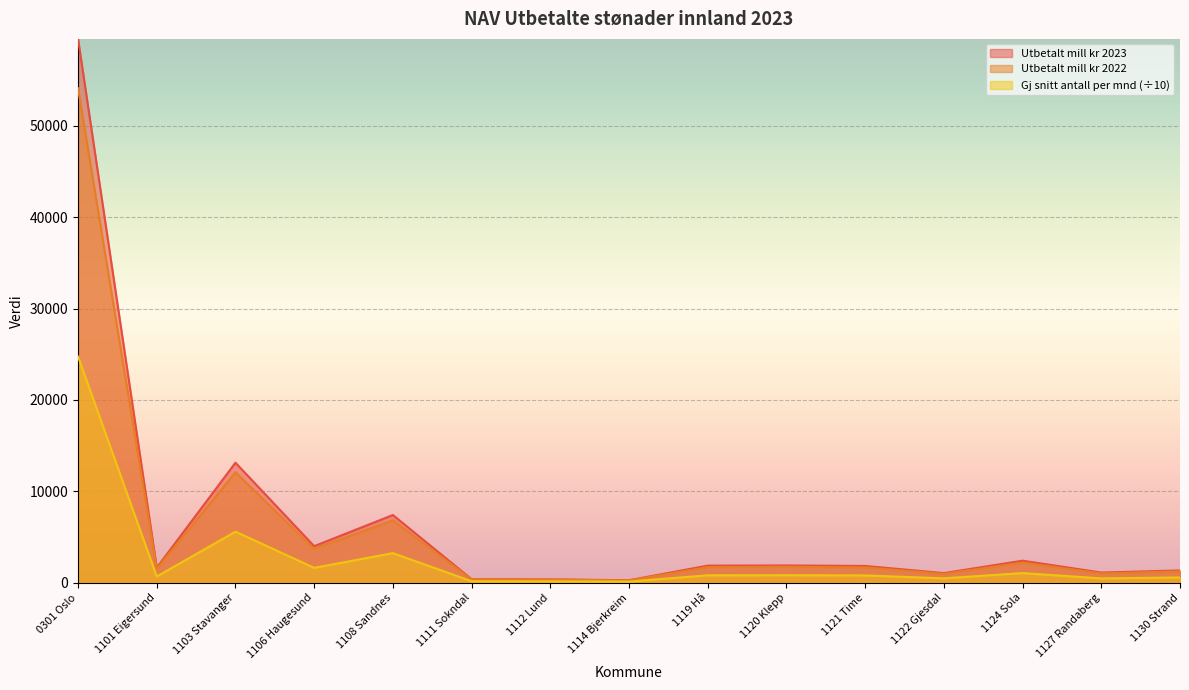

True or false: Utbetalt mill kr 2022 and Utbetalt mill kr 2023 cross at least once.

False